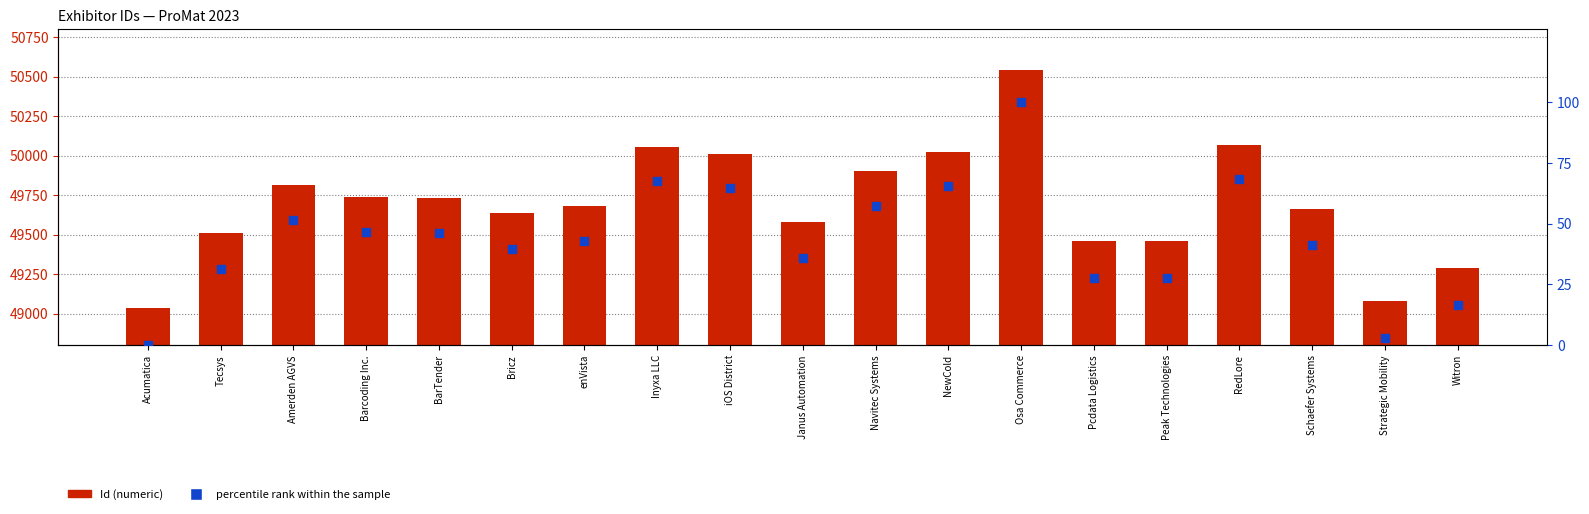

At how many categories does at least one series exceed 48727?

19